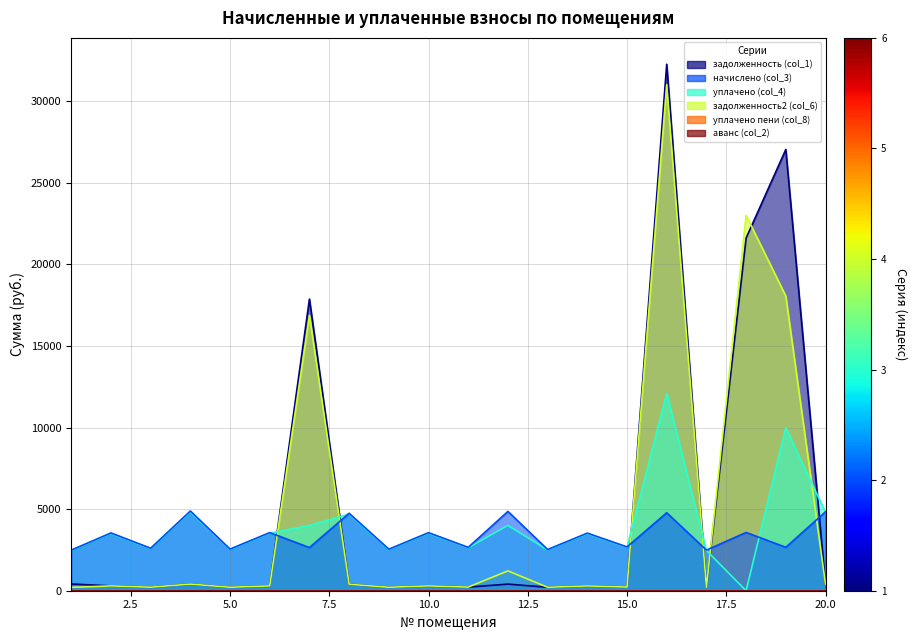

Reading left to right, extract all data points from this chart.

задолженность (col_1): 414.8	295.2	217.0	407.1	212.6	296.9	17873.0	395.5	212.1	296.6	221.5	405.1	210.6	294.2	223.8	32270.1	207.5	21616.1	27044.8	403.3
начислено (col_3): 2488.7	3542.0	2604.5	4884.7	2551.6	3562.7	2644.9	4745.9	2545.7	3558.6	2658.1	4861.6	2526.7	3530.4	2685.5	4779.7	2490.4	3571.8	2662.3	4840.1
уплачено (col_4): 2464.0	3506.9	2578.7	4836.3	2526.2	3527.3	4000.0	4698.8	2520.4	3523.3	2631.8	4003.1	2501.7	3495.2	2658.8	12100.0	2465.7	0.0	10000.0	4792.1
задолженность2 (col_6): 207.4	295.2	217.0	407.1	212.6	296.9	16870.3	395.5	212.1	296.6	221.5	1217.1	210.6	294.2	223.8	31015.7	207.5	23011.3	18056.2	403.3
уплачено пени (col_8): 0.0	0.5	0.0	0.0	0.0	0.0	0.0	0.0	0.0	0.0	0.0	1.1	0.0	0.0	0.0	0.0	0.1	0.0	0.0	0.0